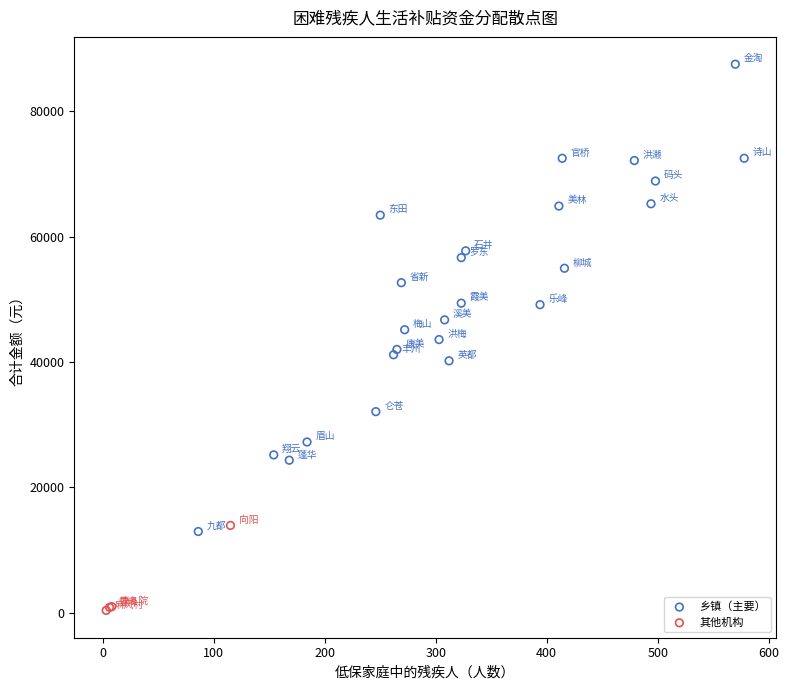

Which series contains the highest Y value?

乡镇（主要）